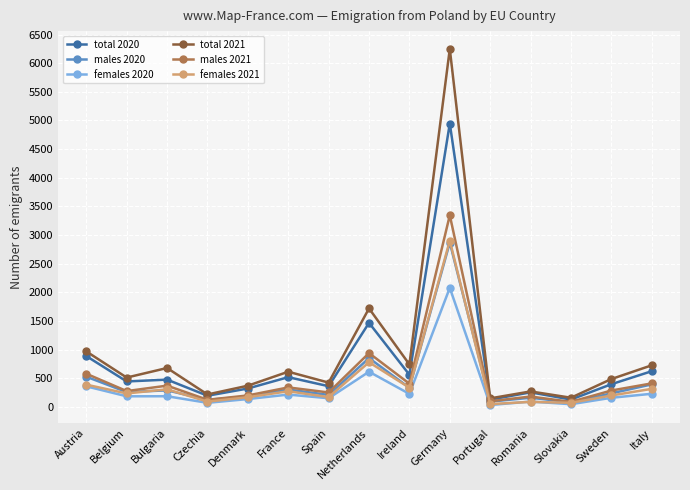

What is the spread (max minus min) of values at France?

399